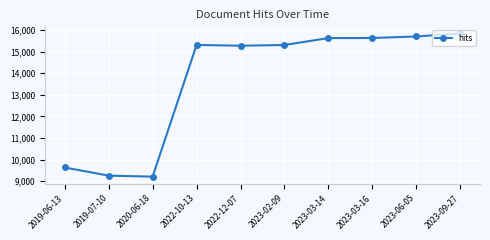

What value does the data have at 2020-06-18, to the nearest 50?

9200